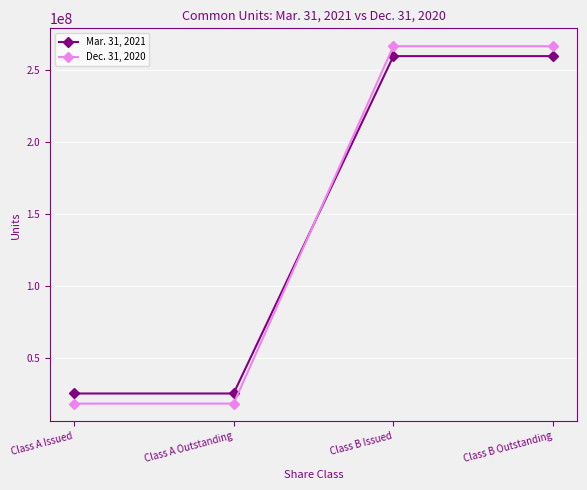

Reading right to left, extract all data points from this chart.

Mar. 31, 2021: Class B Outstanding=259516928	Class B Issued=259516928	Class A Outstanding=25038417	Class A Issued=25038417
Dec. 31, 2020: Class B Outstanding=266416928	Class B Issued=266416928	Class A Outstanding=18028308	Class A Issued=18028308